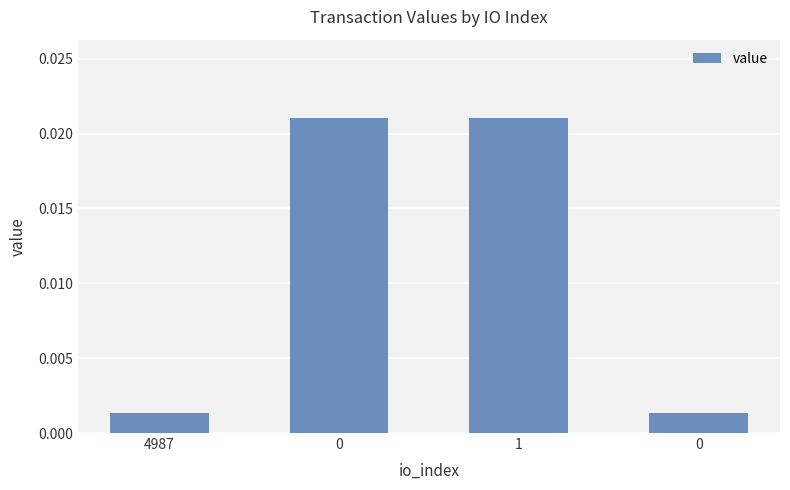

Reading left to right, what are all the values shown in this chart?

4987=0.0	0=0.0	1=0.0	0=0.0